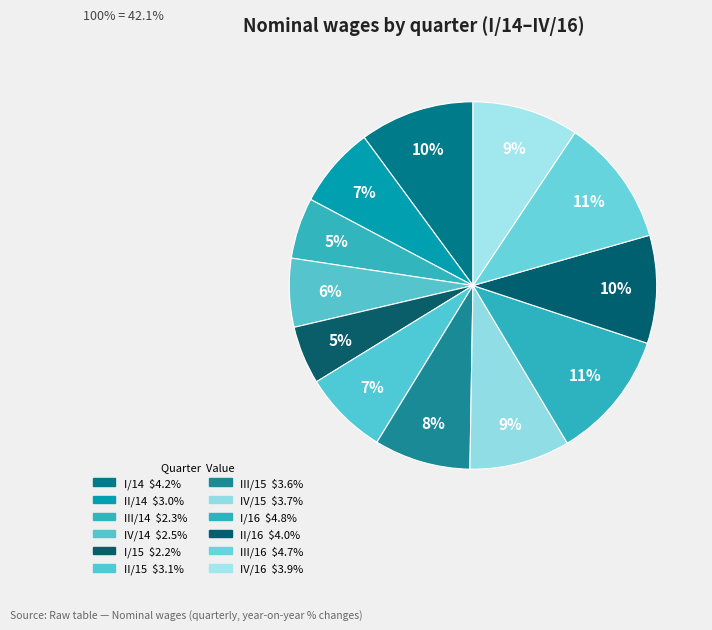

Rank the categories by value from highest to lowest.

I/16, III/16, I/14, II/16, IV/16, IV/15, III/15, II/15, II/14, IV/14, III/14, I/15